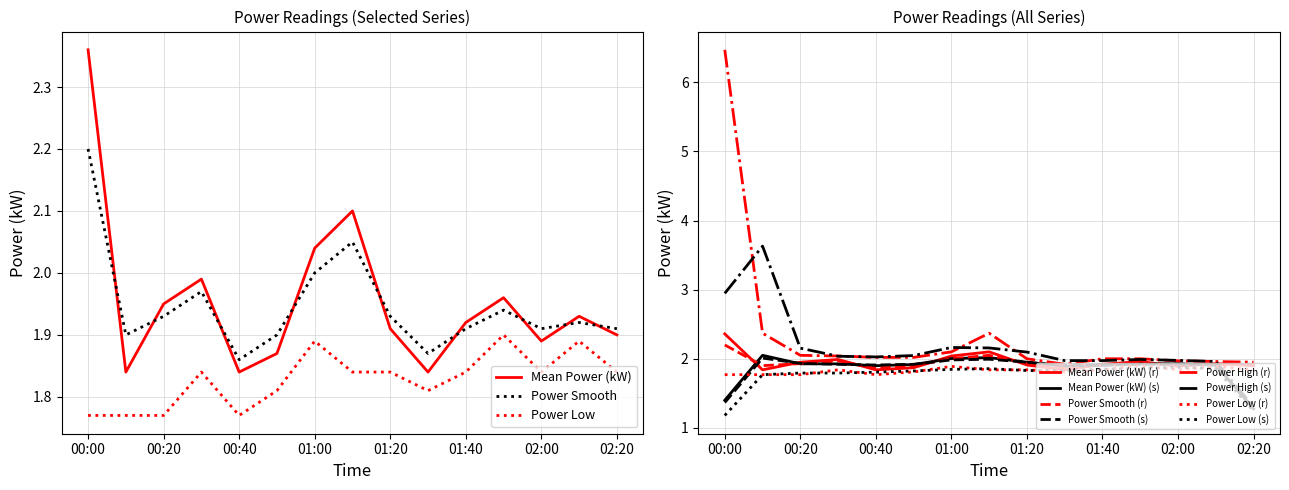

How many intersections are there between Power Smooth and Mean Power (kW)?

9